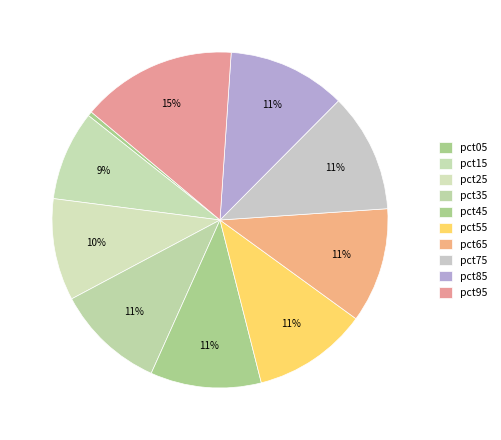

The pct75 slice represents 21% of the pie. True or false?

False